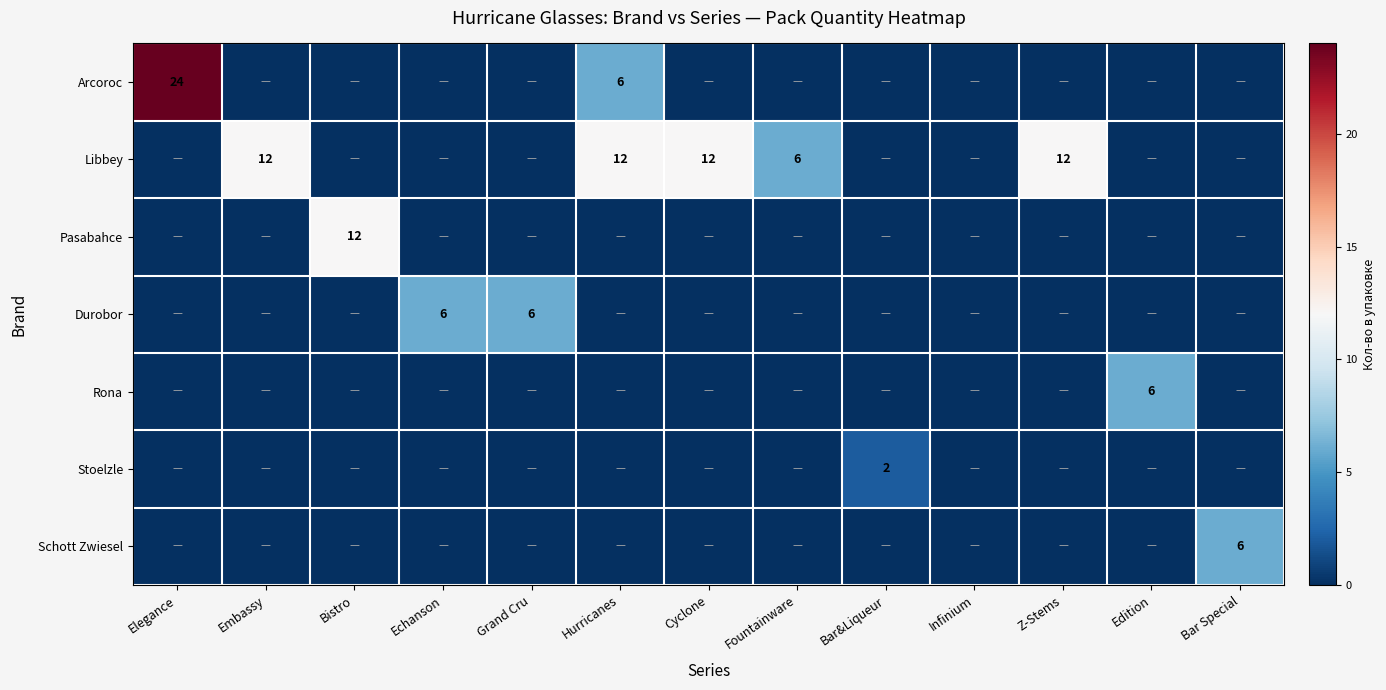

The Libbey series shows 8 at Fountainware. True or false?

False